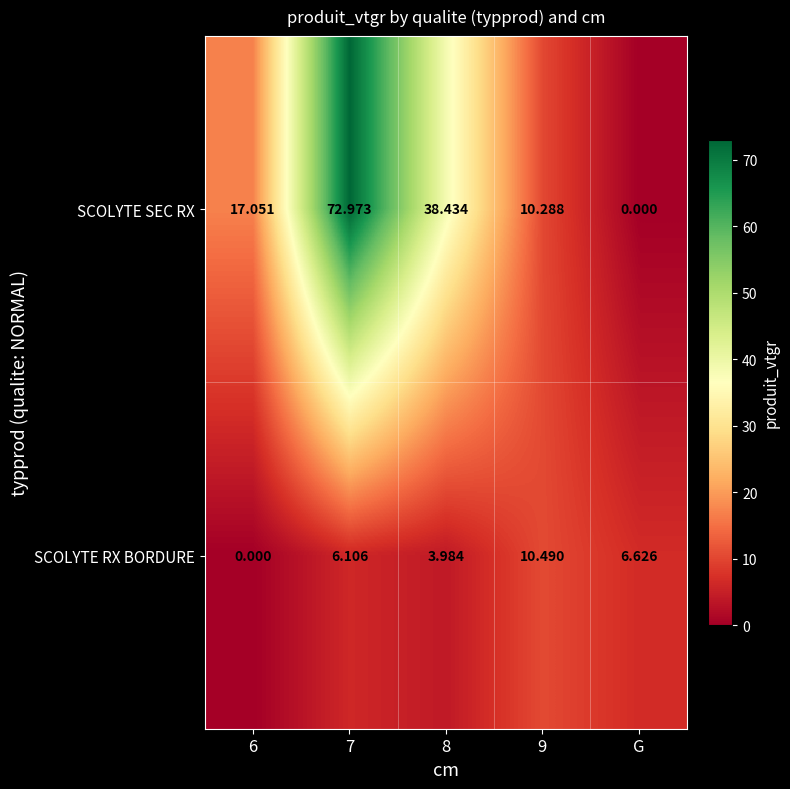

Which series has the largest total across all categories?

SCOLYTE SEC RX